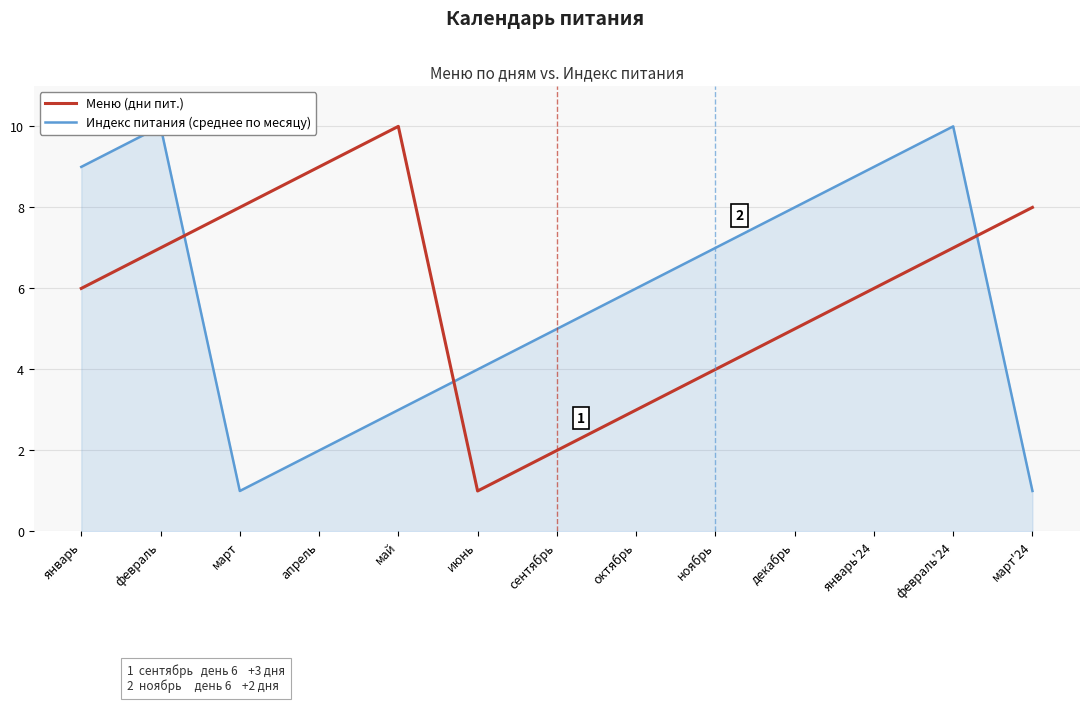

What is the label of the 5th point from the right?

ноябрь